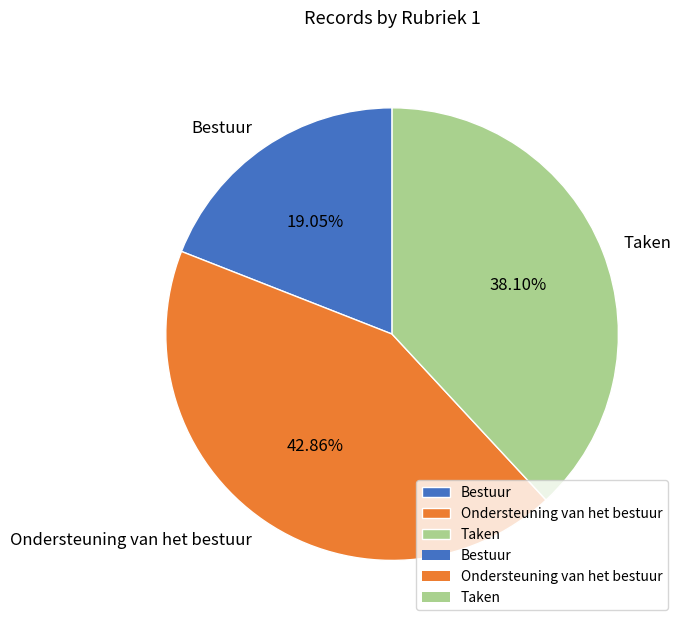

Count the number of slices in the pie.

3